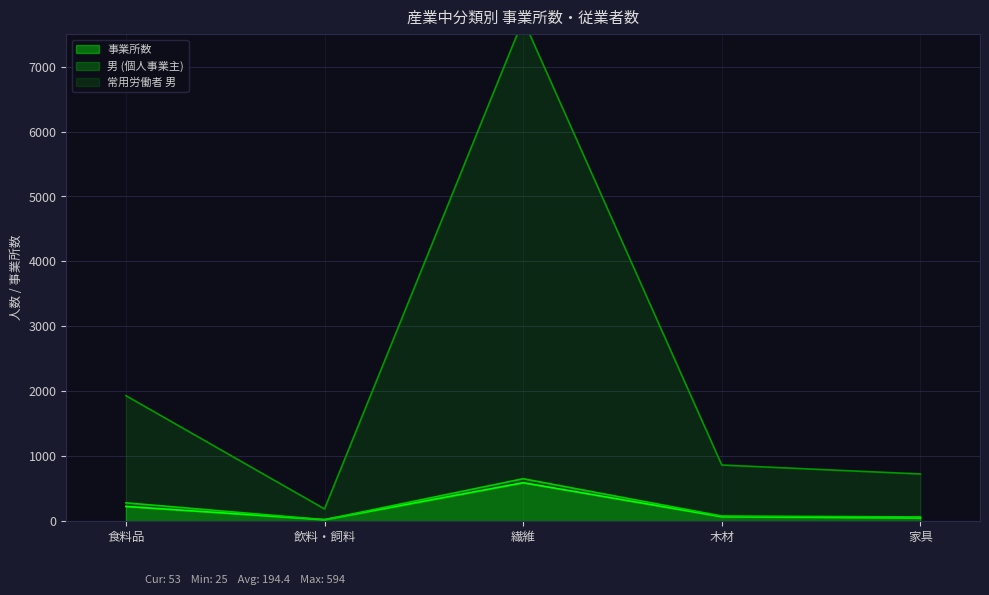

What is the label of the 2nd point from the left?

飲料・飼料